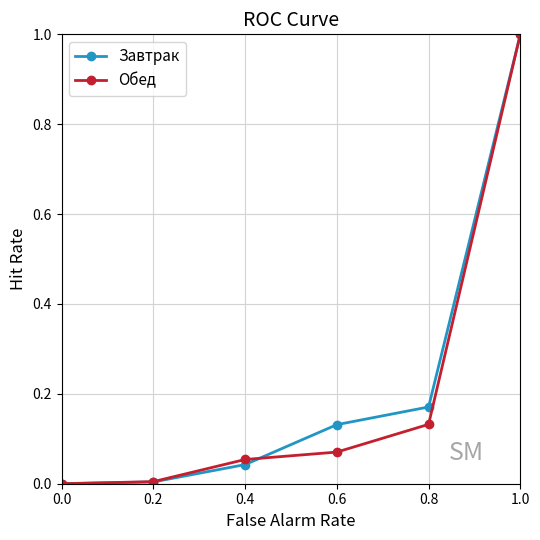

How many data points does each series have?

6